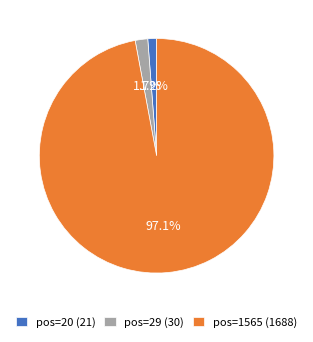

Which slice is the largest?

pos=1565